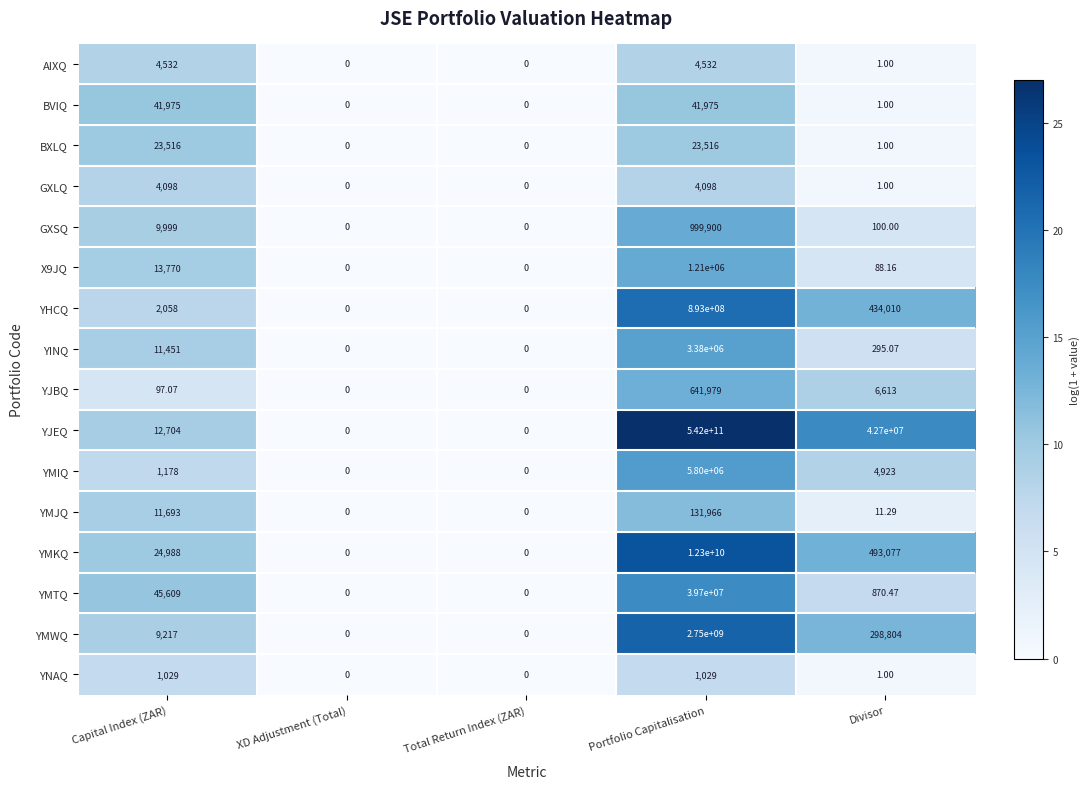

Which series has the largest total across all categories?

YJEQ